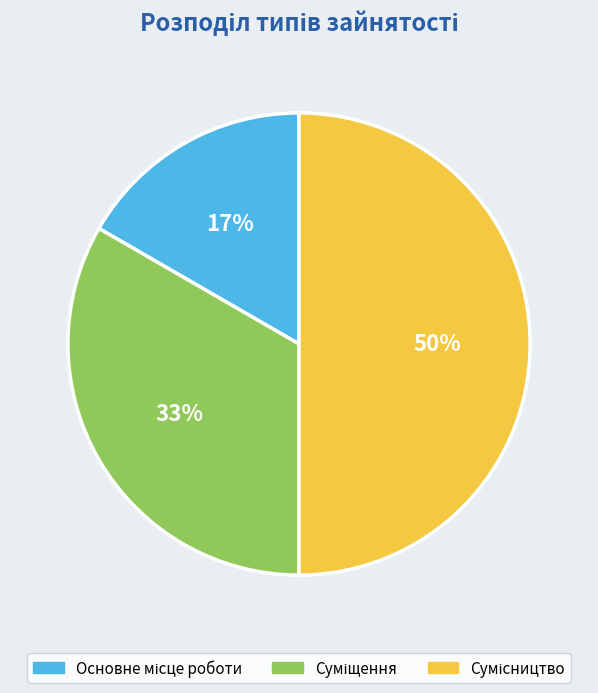

To the nearest percent, what is the difference between the largest and smallest slice percentages?

33%